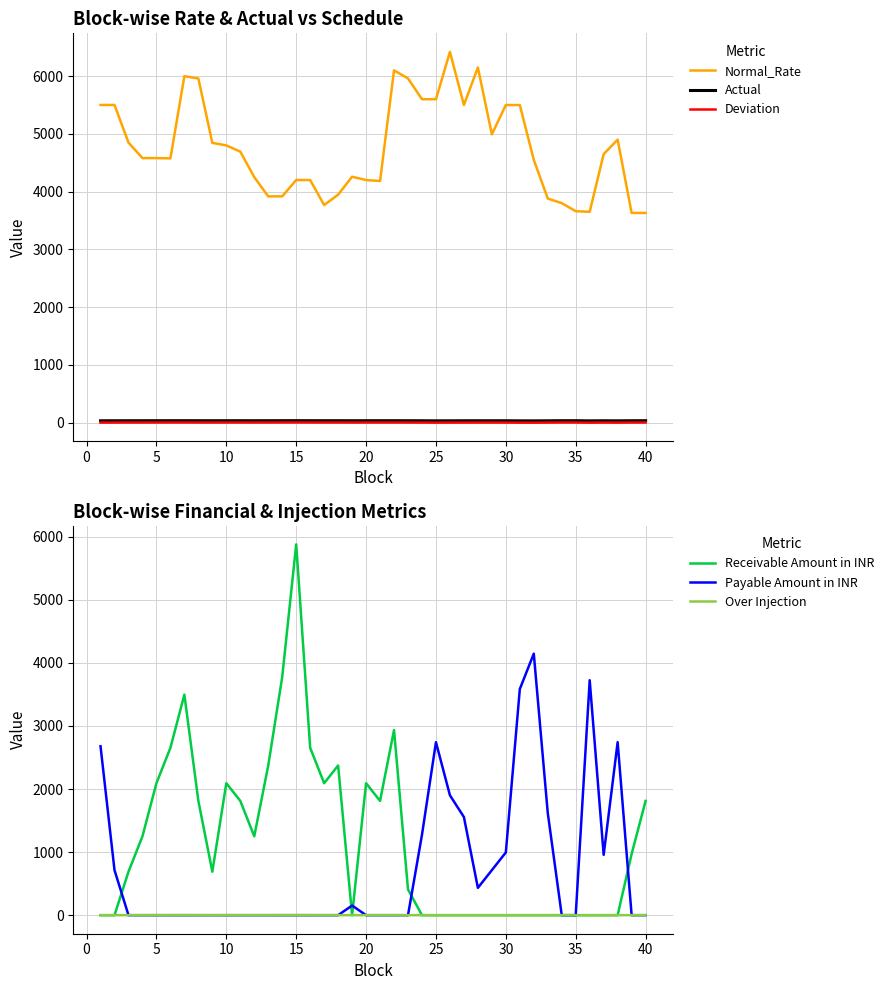

What is the minimum value for Normal_Rate?

3630.2